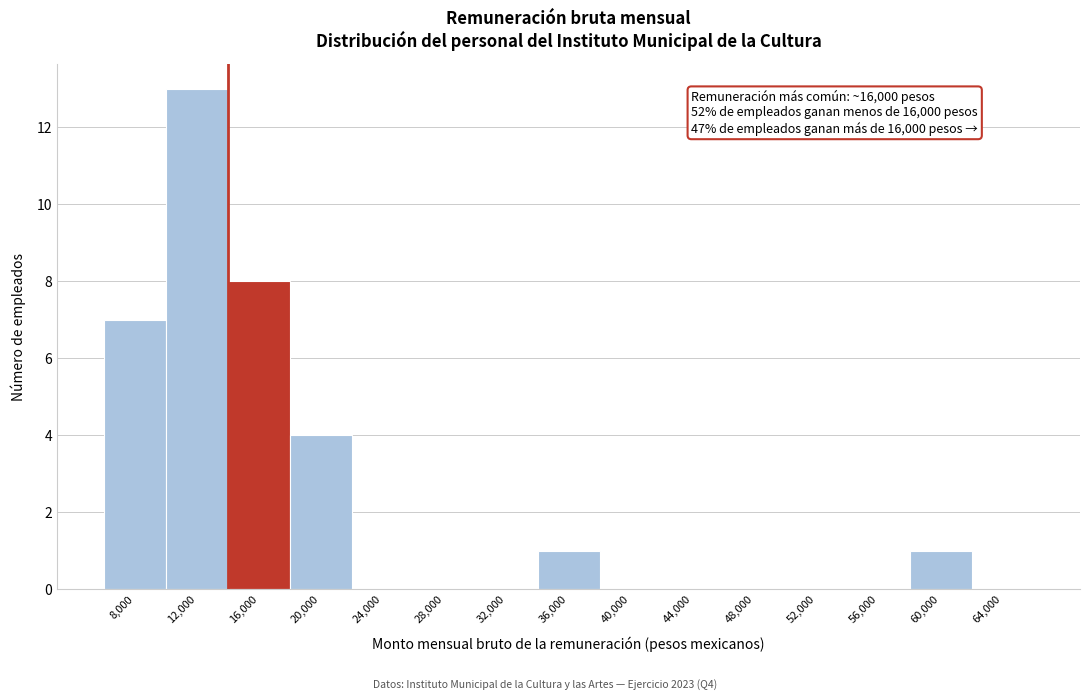

Reading right to left, list all the values displayed in this chart.

64,000=0	60,000=1	56,000=0	52,000=0	48,000=0	44,000=0	40,000=0	36,000=1	32,000=0	28,000=0	24,000=0	20,000=4	16,000=8	12,000=13	8,000=7